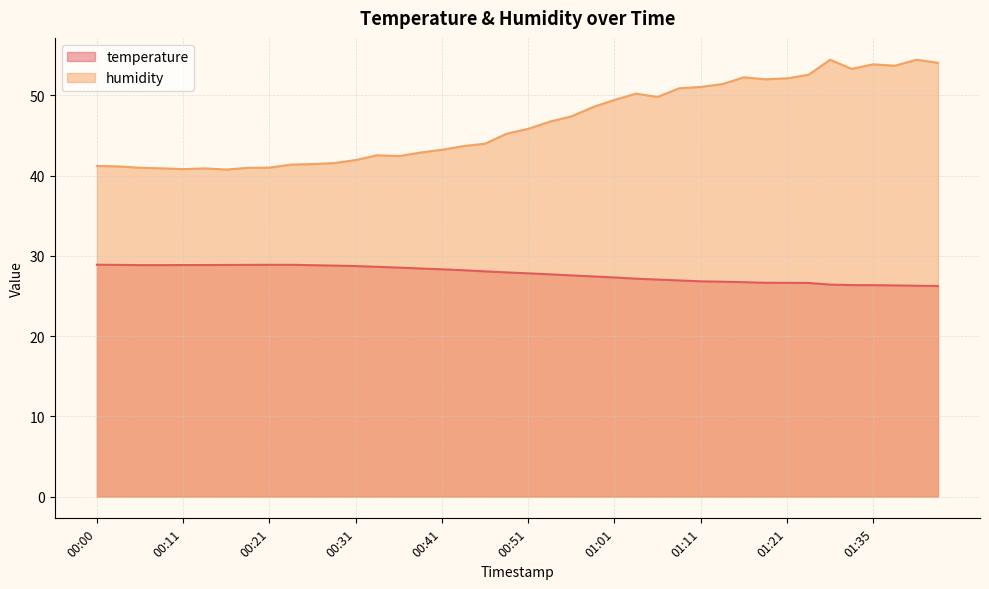

True or false: humidity has more than 2 interior local peaks.

True